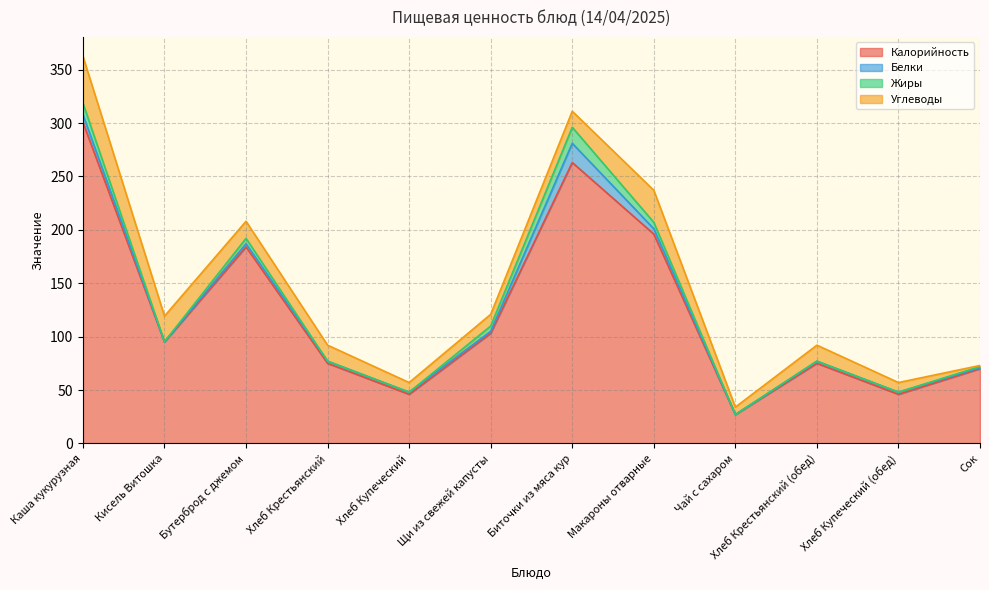

True or false: Калорийность and Углеводы cross at least once.

False